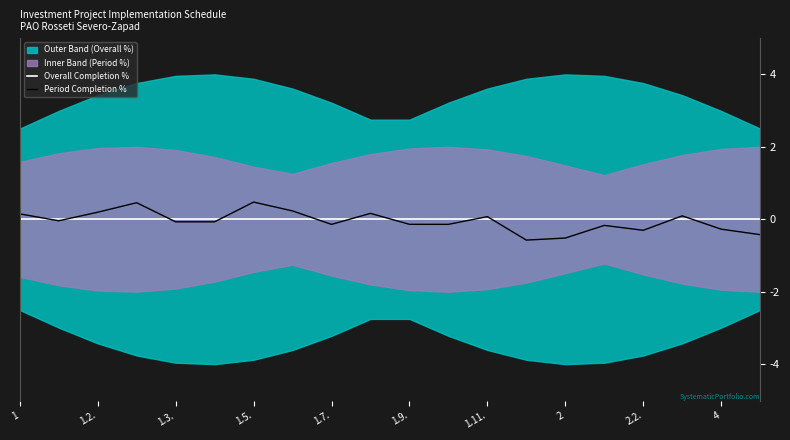

What is the highest value of the Period Completion % series?

0.5